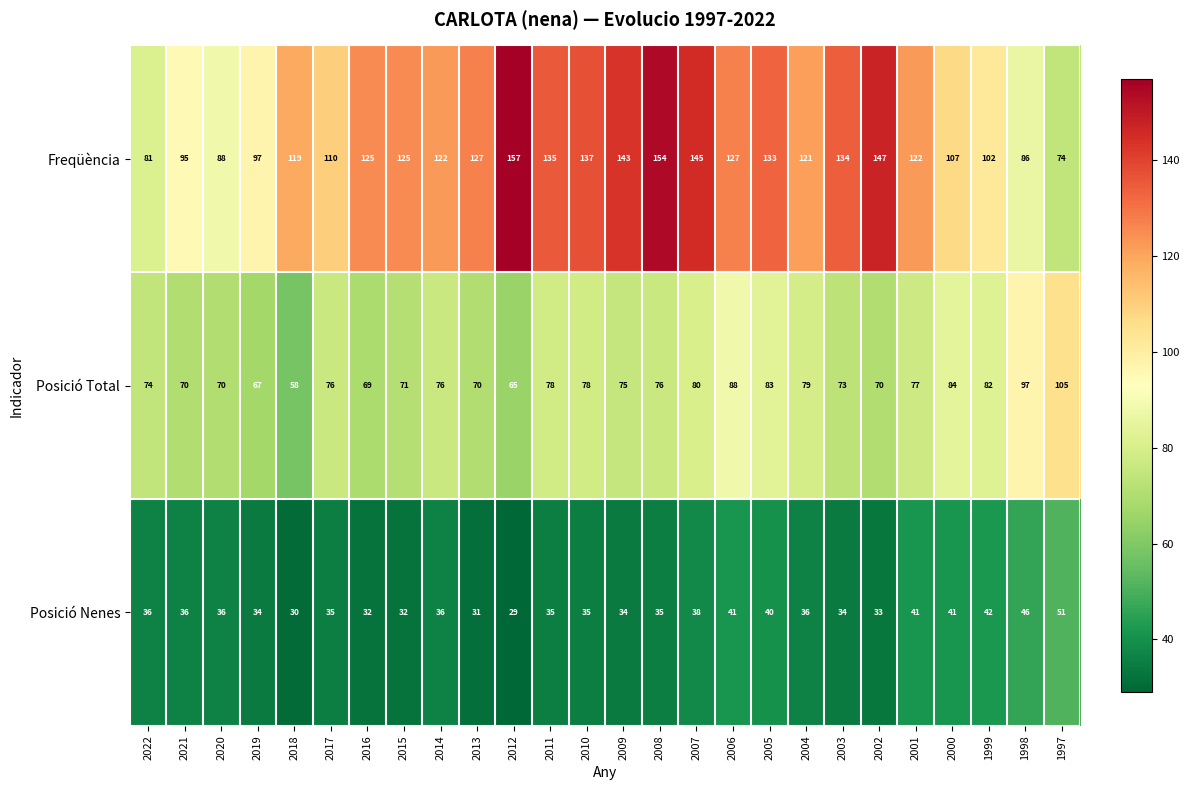

At which label does Posició Nenes reach its peak?

1997